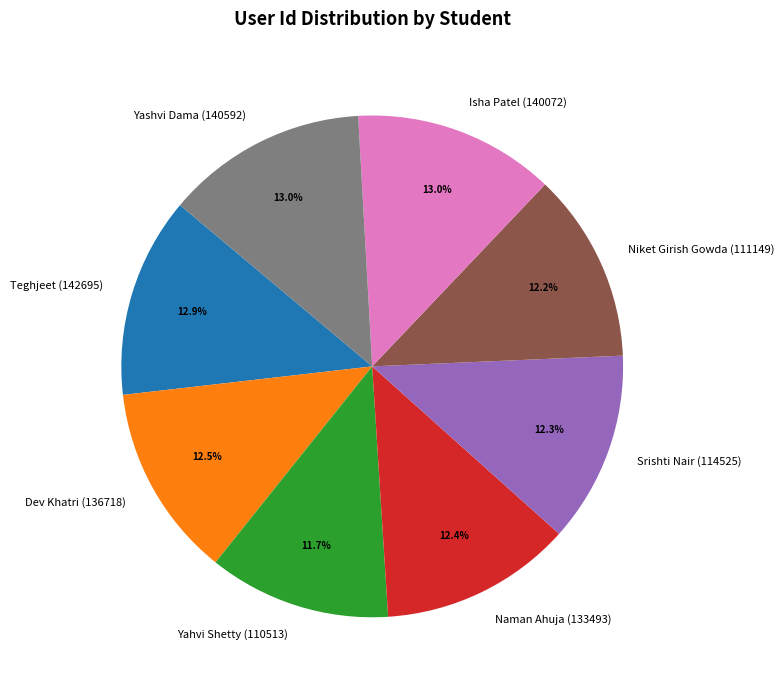

Do Niket Girish Gowda (111149) and Dev Khatri (136718) together represent more than half of the pie?

No